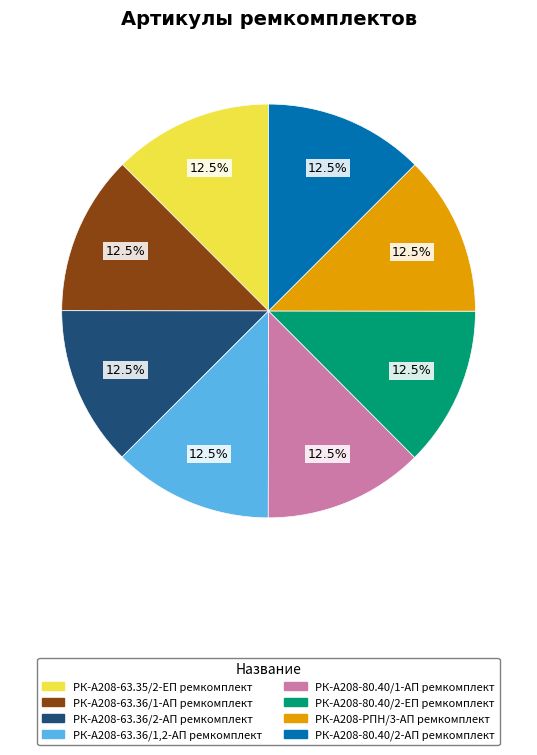

Is РК-А208-63.36/1,2-АП ремкомплект the majority of the pie?

No